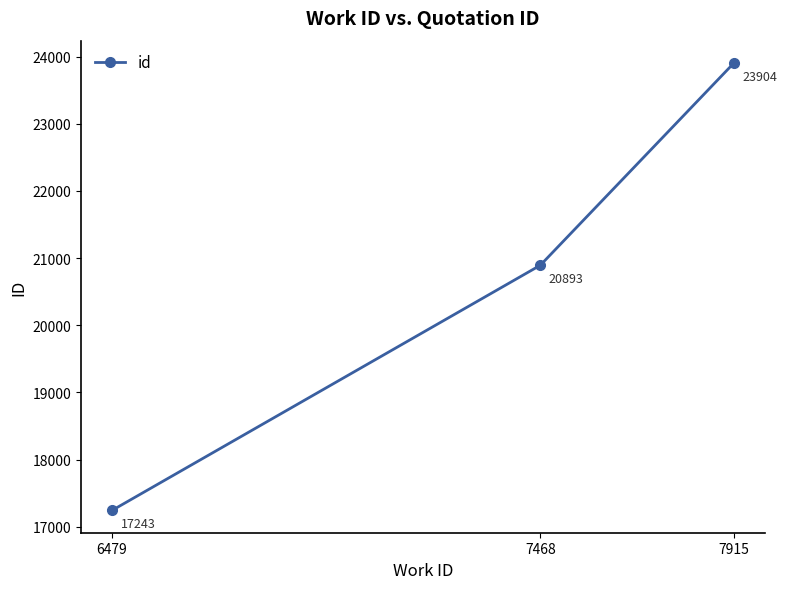

Rank the categories by value from lowest to highest.

6479, 7468, 7915